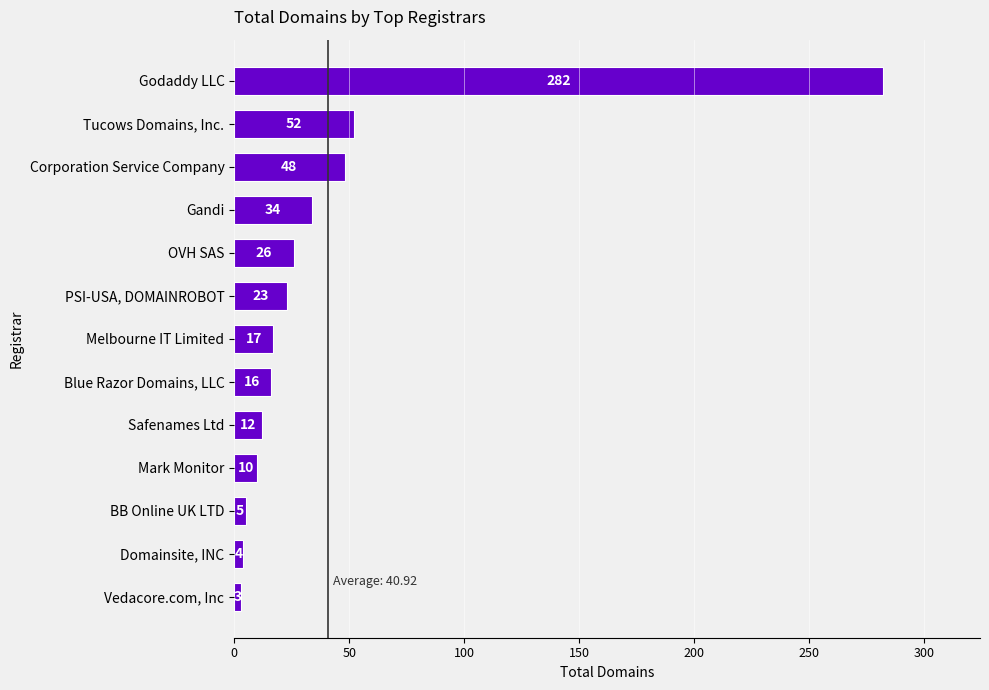

What is the ratio of the value at Safenames Ltd to the value at OVH SAS?

0.5